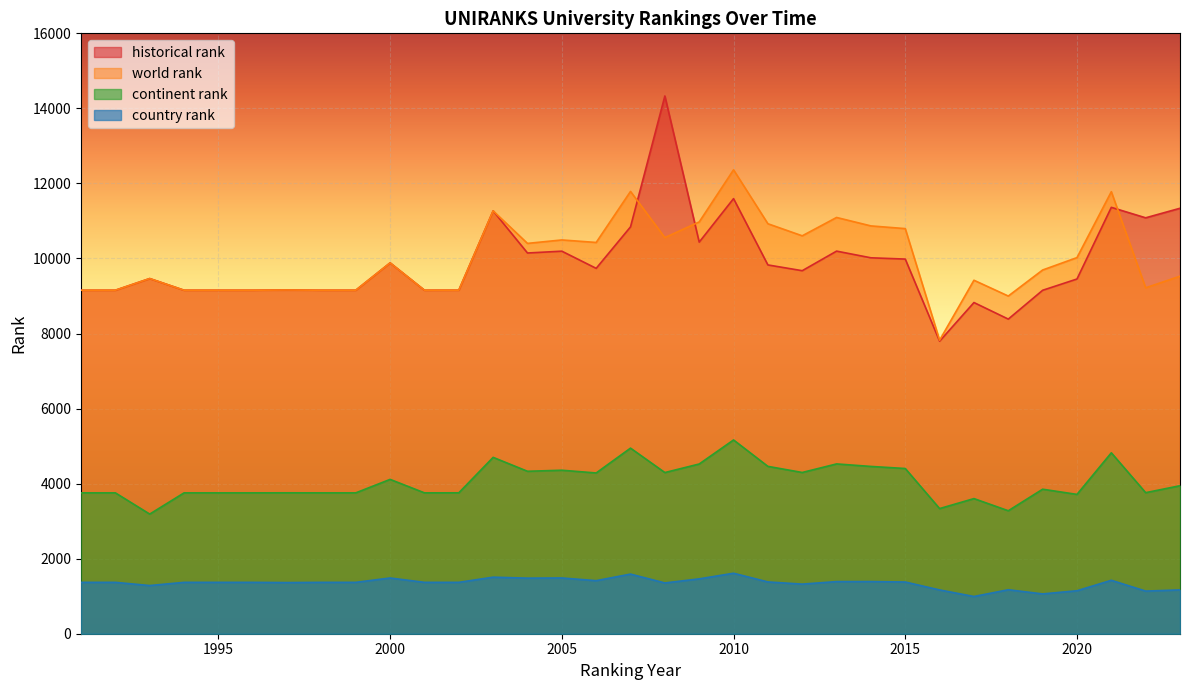

What is the difference between the world rank values at 2017 and 2022?

201.0